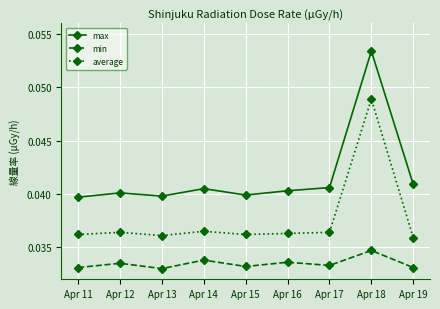

At Apr 16, list the series in order from smallest to largest.

min, average, max